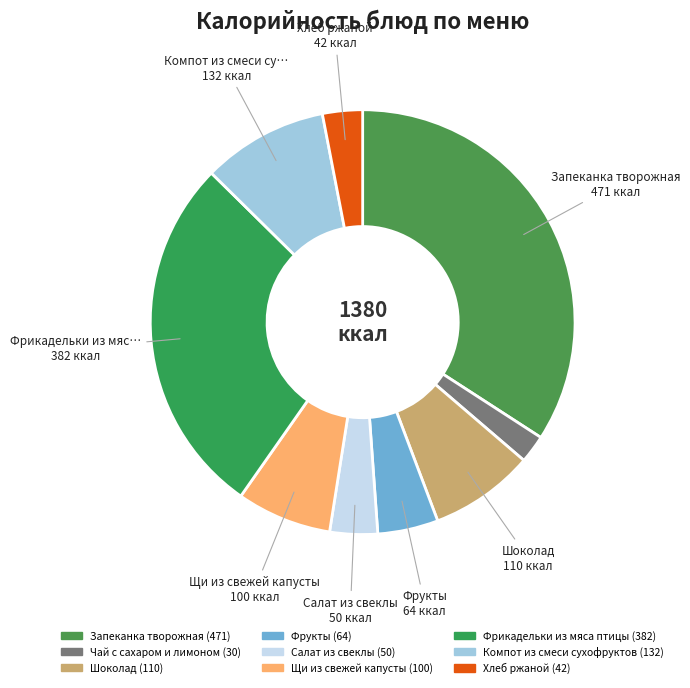

The Фрикадельки из мяса птицы slice represents 28% of the pie. True or false?

True